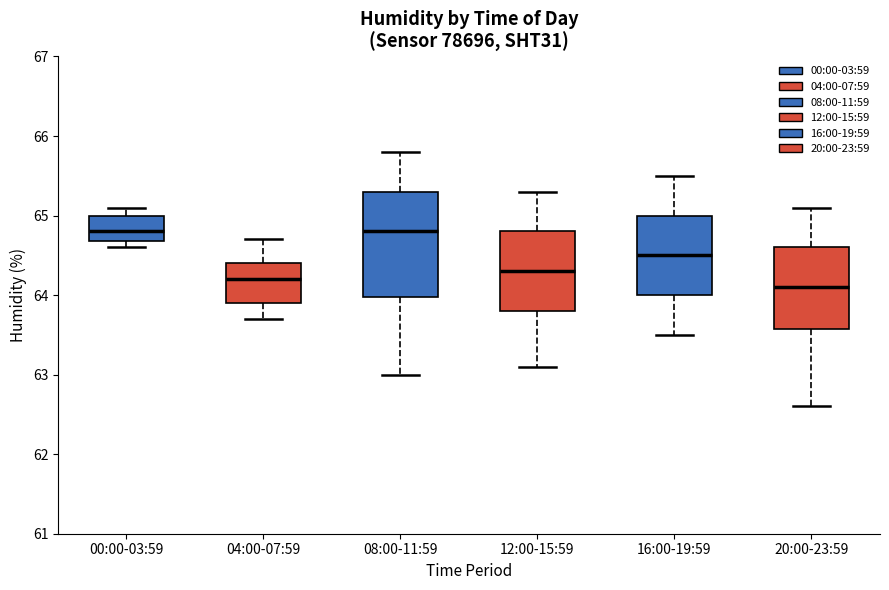

Which box is the tallest, from its lower edge to its upper edge?

08:00-11:59